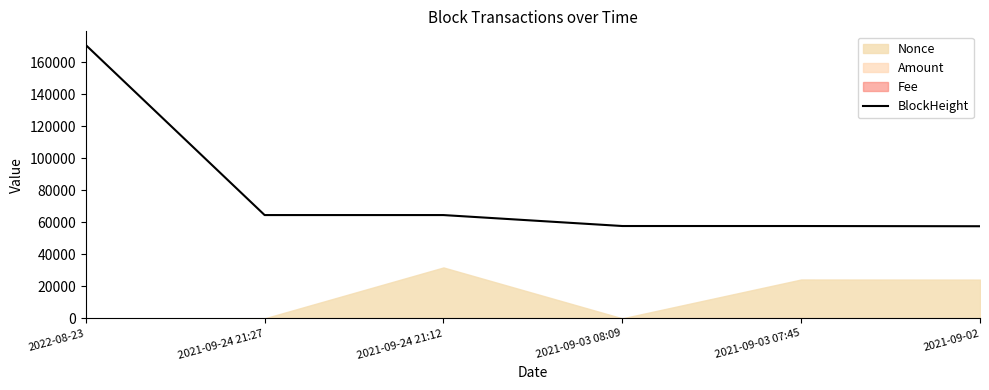

Where is the data nearest to the value 114230?

2021-09-24 21:27